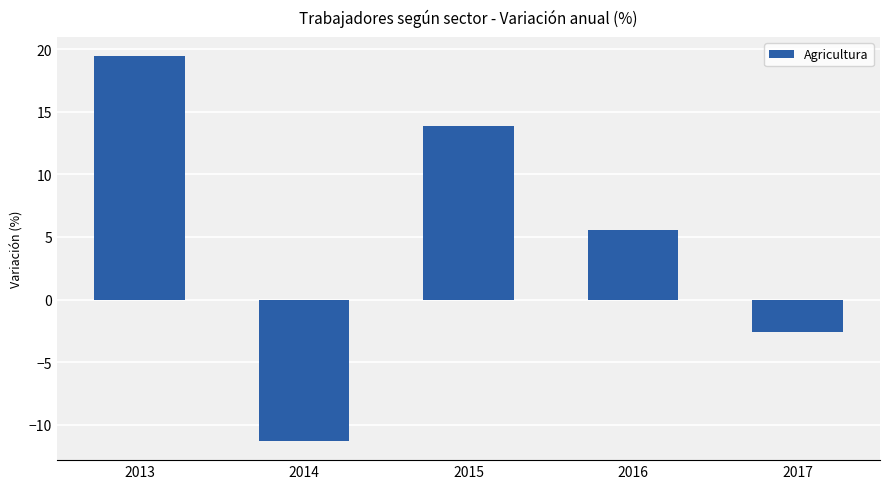

The value at 2015 is 18.0. True or false?

False